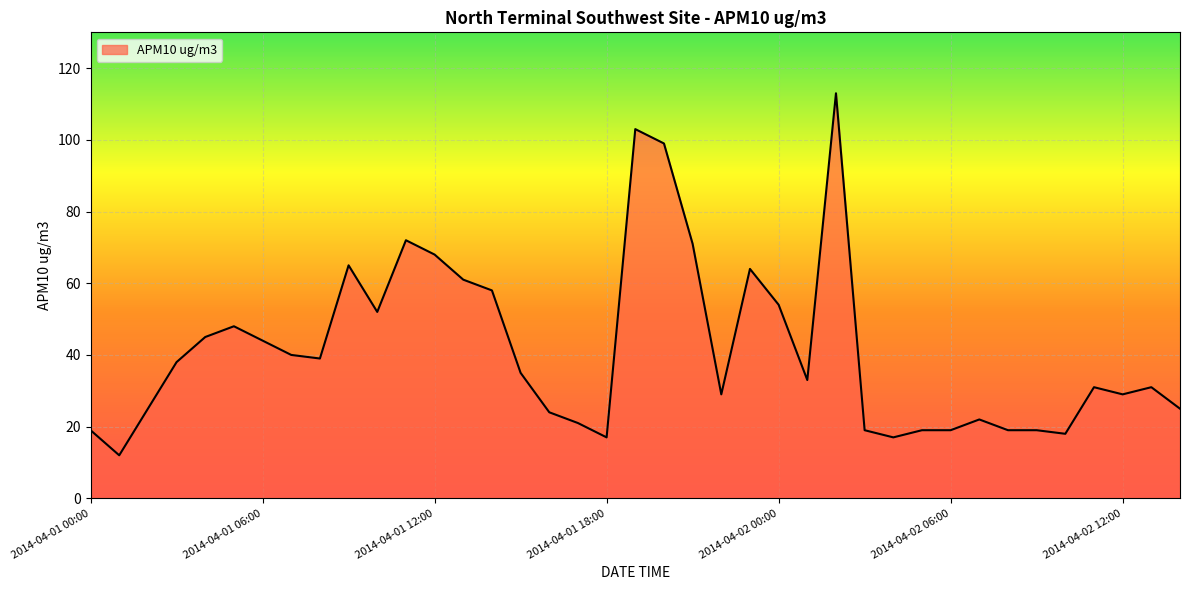

How many lines are shown in the chart?

1